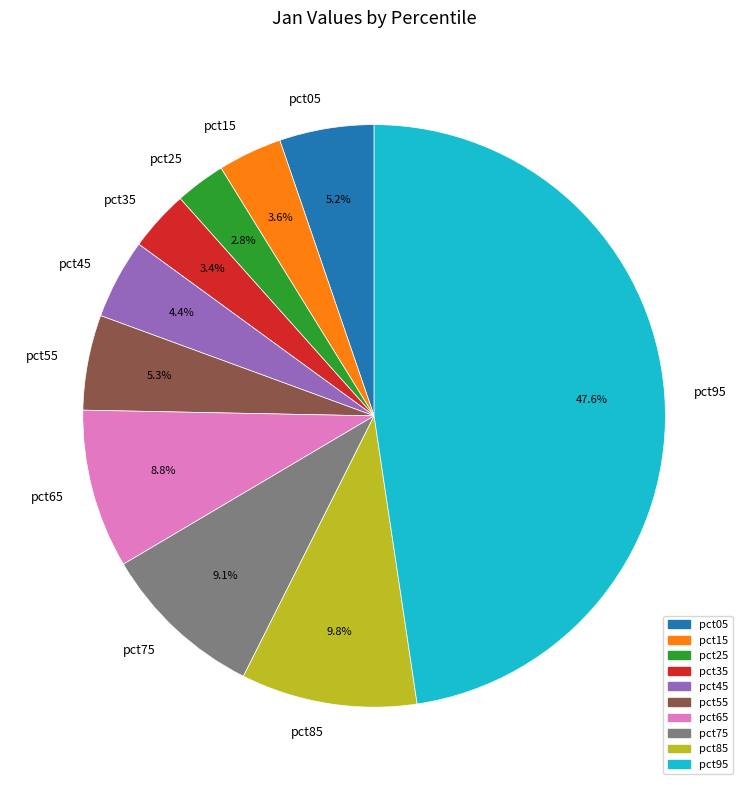

To the nearest percent, what is the combined percentage of pct65 and pct35?

12%